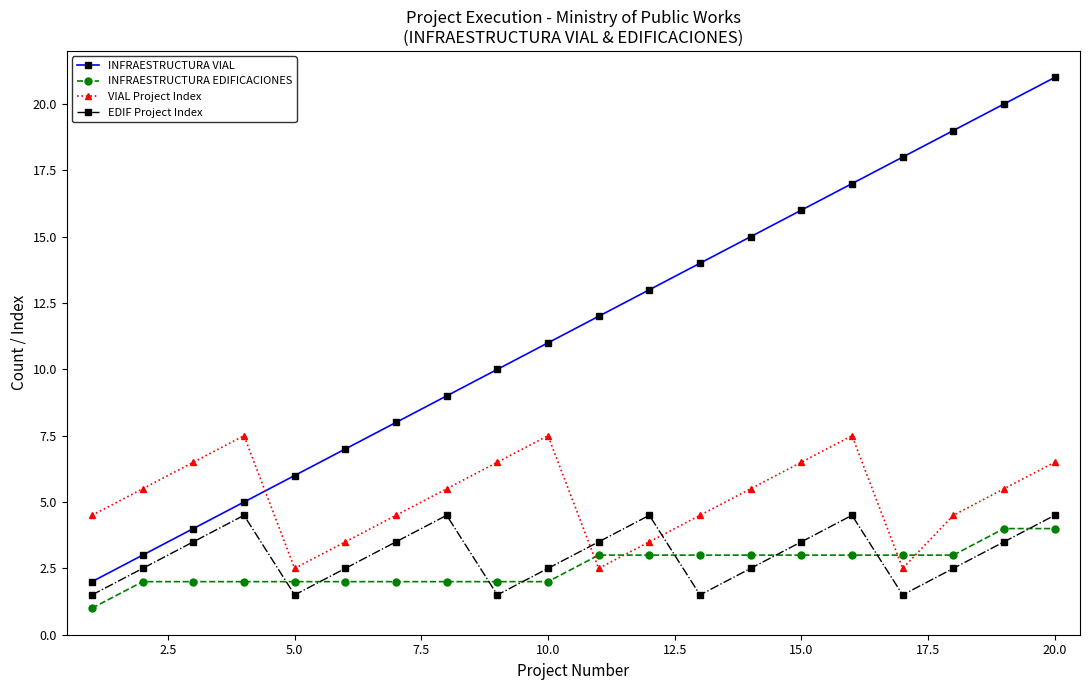

Rank the series by their maximum value, from lowest to highest.

INFRAESTRUCTURA EDIFICACIONES, EDIF Project Index, VIAL Project Index, INFRAESTRUCTURA VIAL